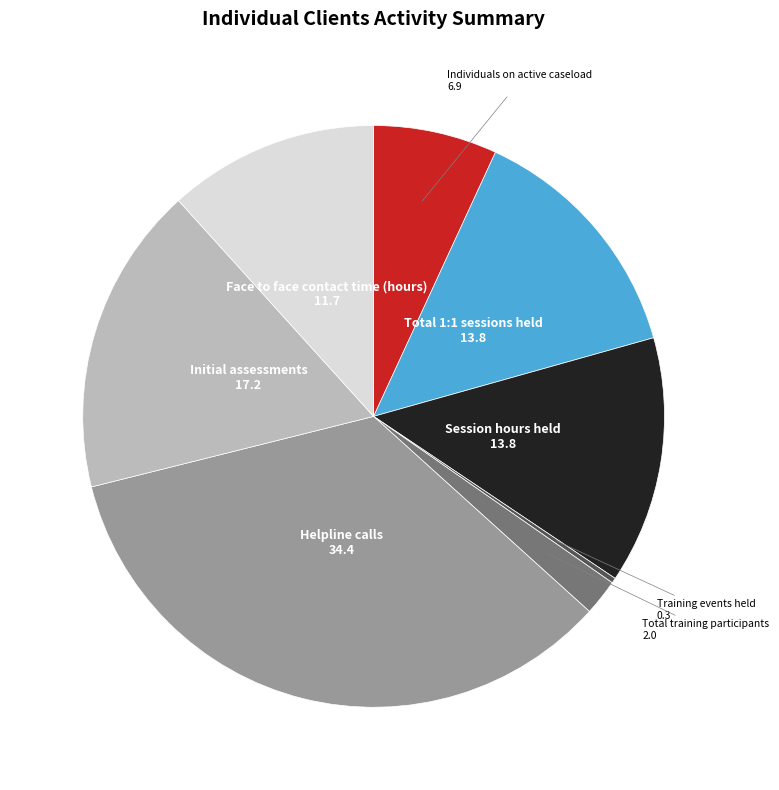

Count the number of slices in the pie.

8